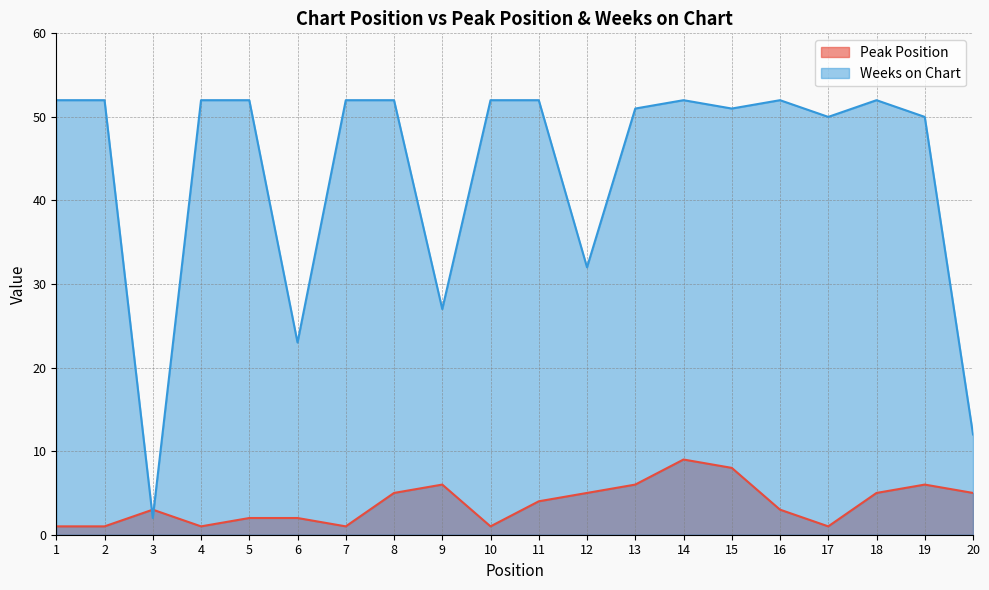

At how many categories does at least one series exceed 1?

20